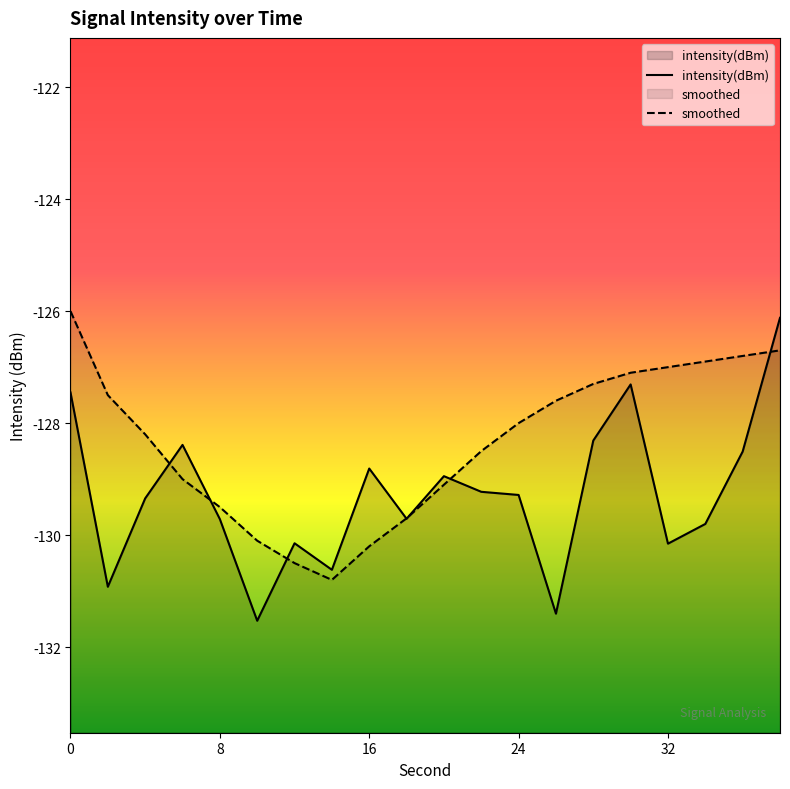

List the labels in order of intensity(dBm) value, smallest first.

10, 26, 2, 14, 32, 12, 34, 8, 18, 4, 24, 22, 20, 16, 36, 6, 28, 0, 30, 38